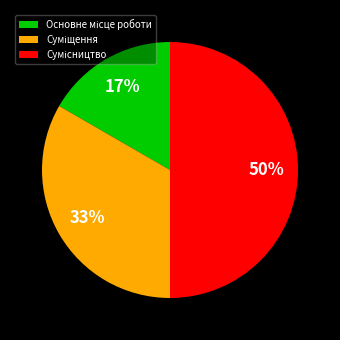

To the nearest percent, what is the average slice percentage?

33%